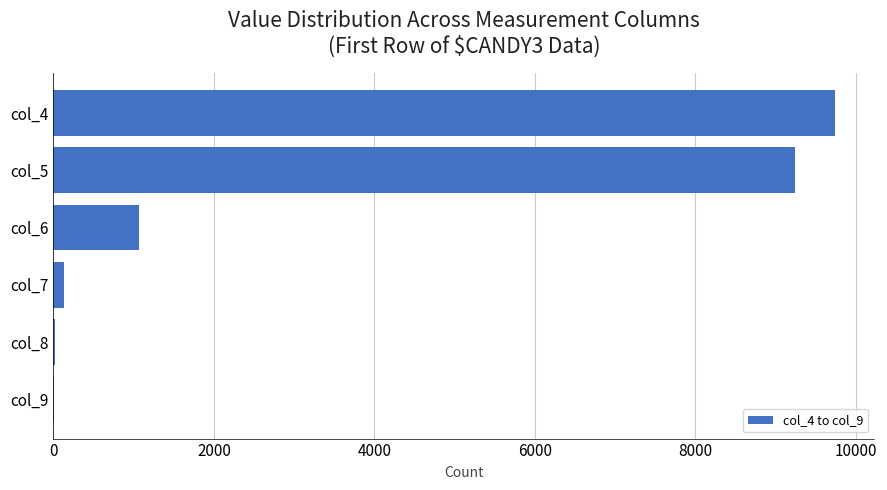

How many categories are shown in the chart?

6